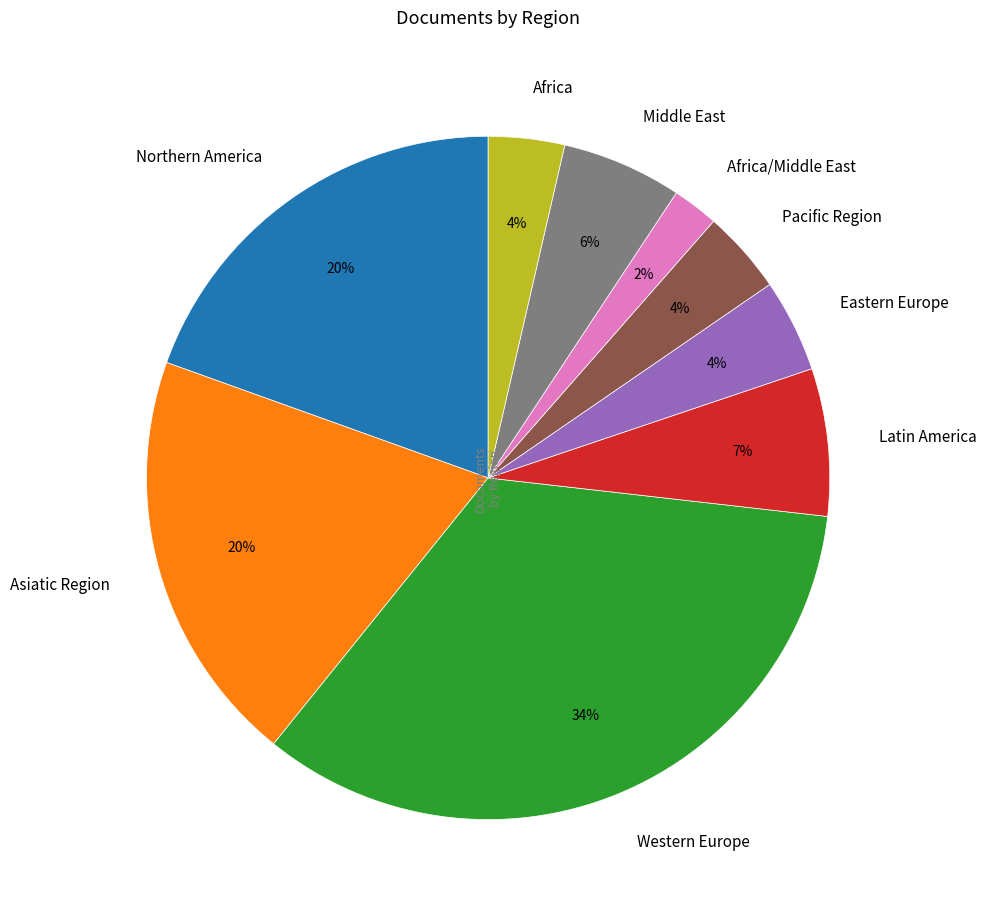

To the nearest percent, what portion does Asiatic Region represent?

20%